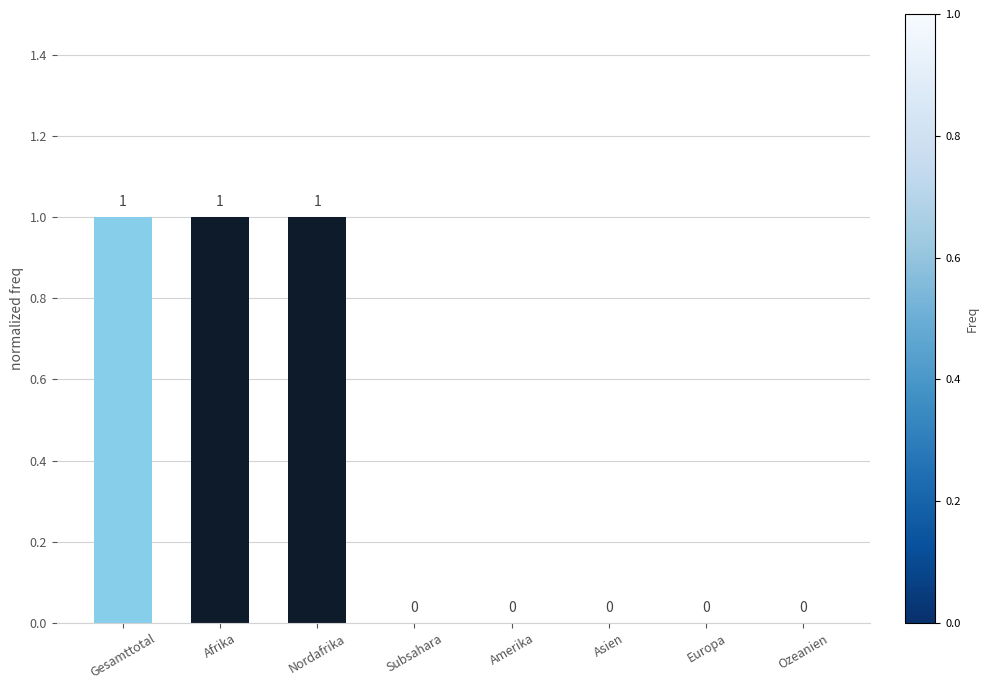

True or false: the data shows 0 at Amerika.

True